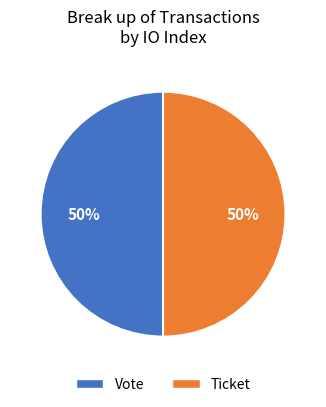

To the nearest percent, what is the average slice percentage?

50%